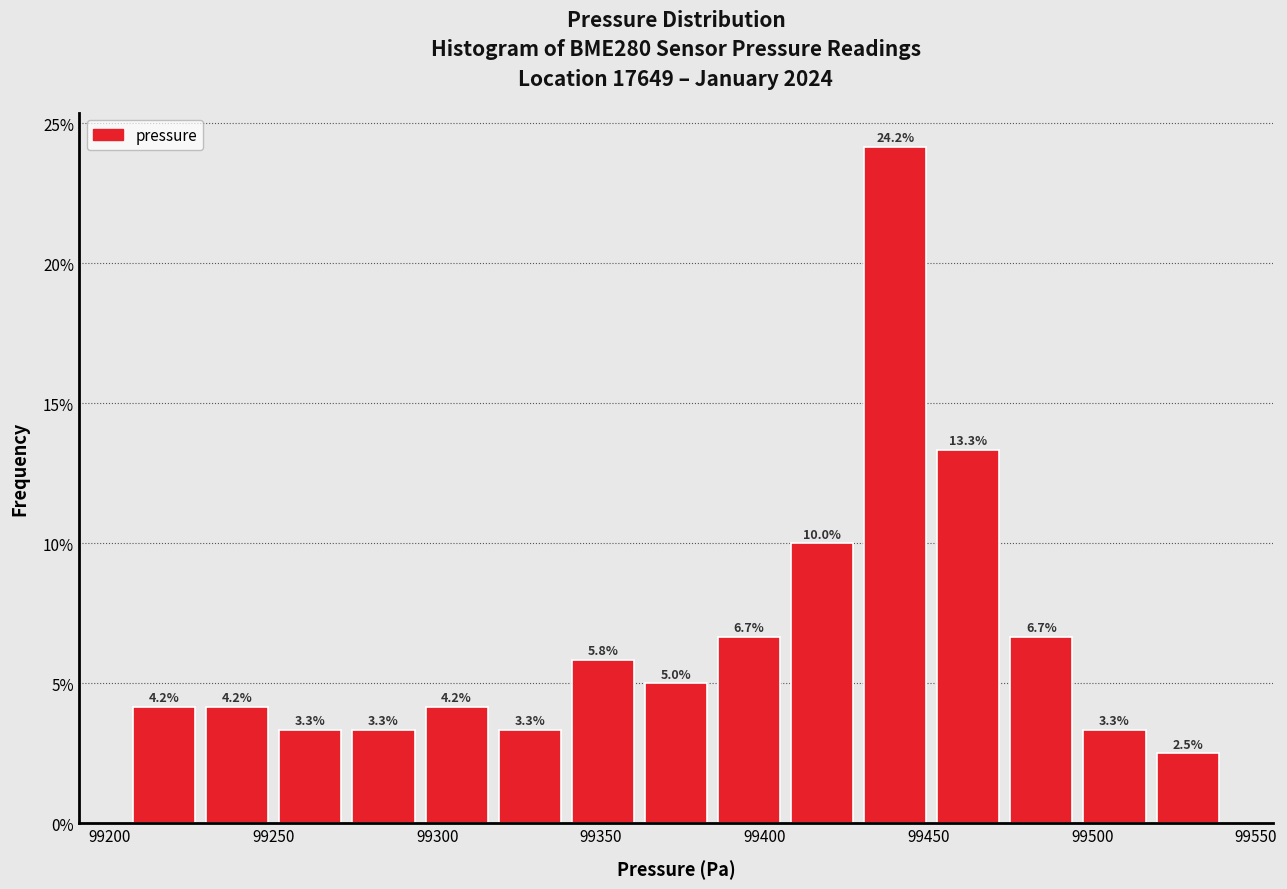

Which range on the x-axis has the tallest bar?

99430 to 99450